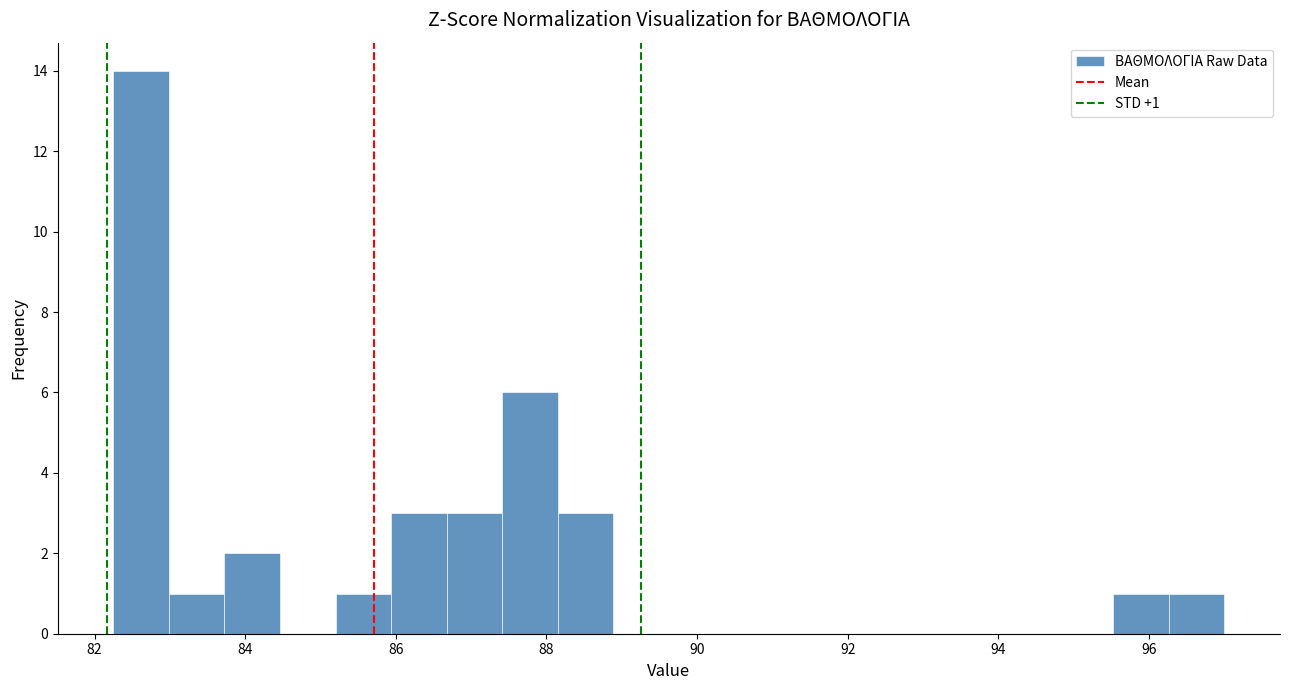

Read against the x-axis, roughly where is the centre of the tallest bar?

82.6